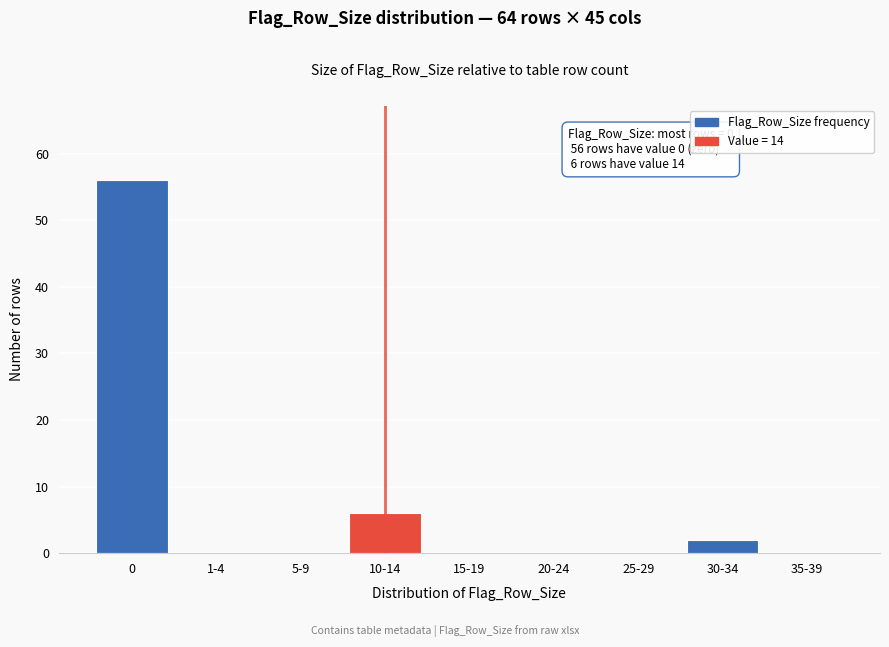

Reading left to right, transcribe all the data shown in this chart.

0=56	1-4=0	5-9=0	10-14=6	15-19=0	20-24=0	25-29=0	30-34=2	35-39=0